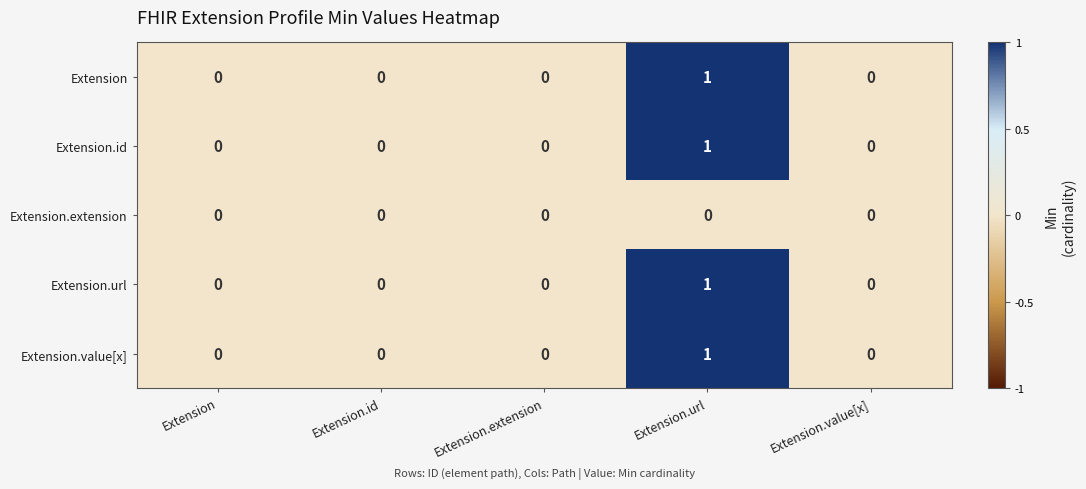

At which category is the sum across all series the highest?

Extension.url